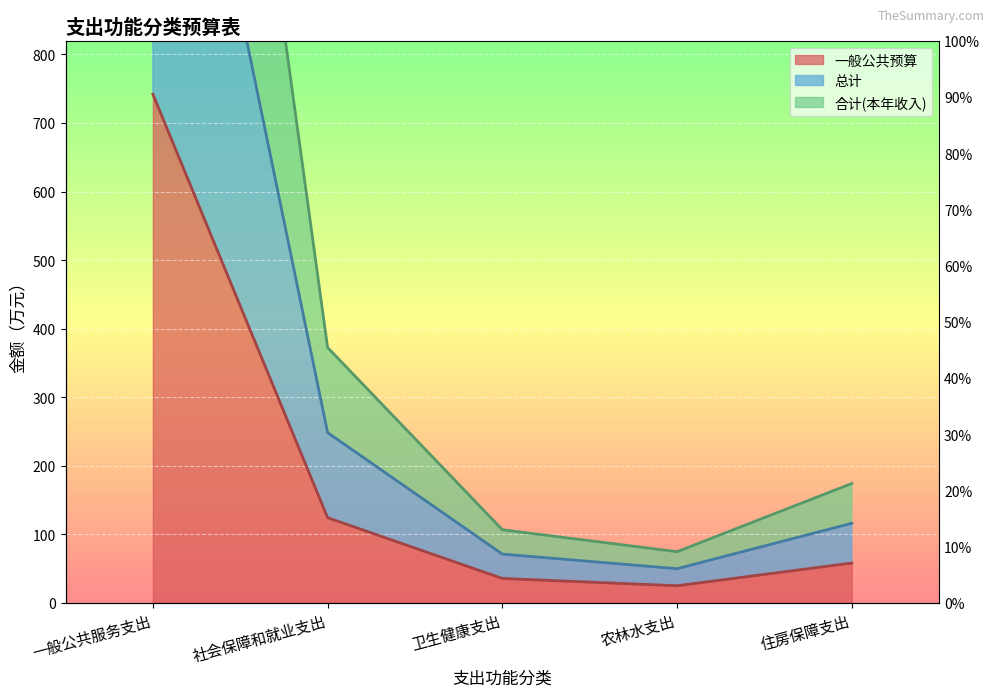

Rank the series by their maximum value, from lowest to highest.

一般公共预算, 总计, 合计(本年收入)